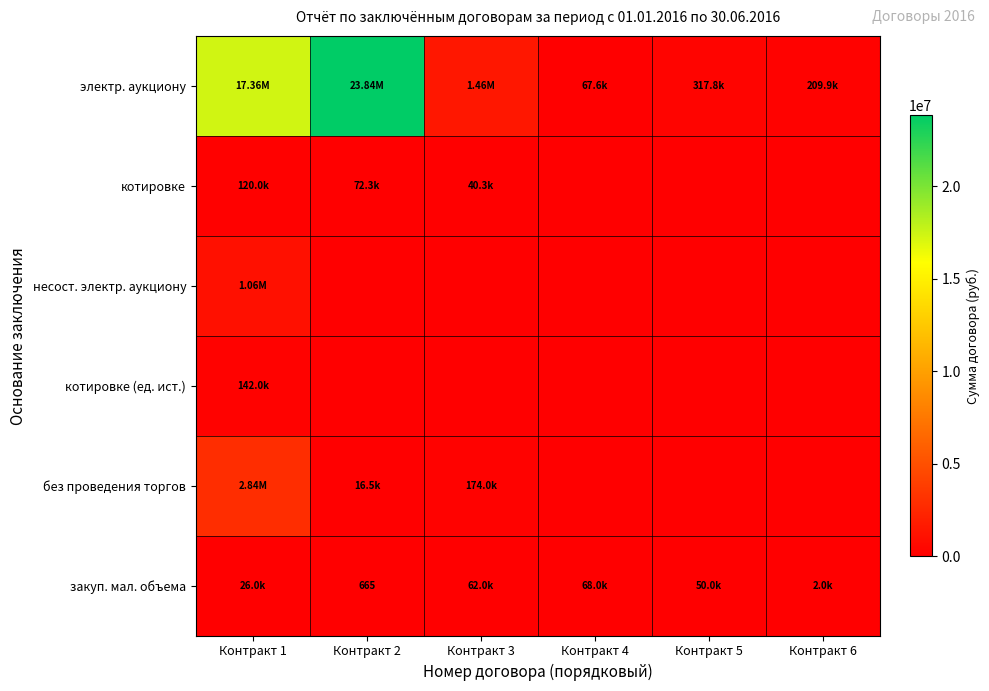

What is the spread (max minus min) of values at Контракт 4?

68000.0